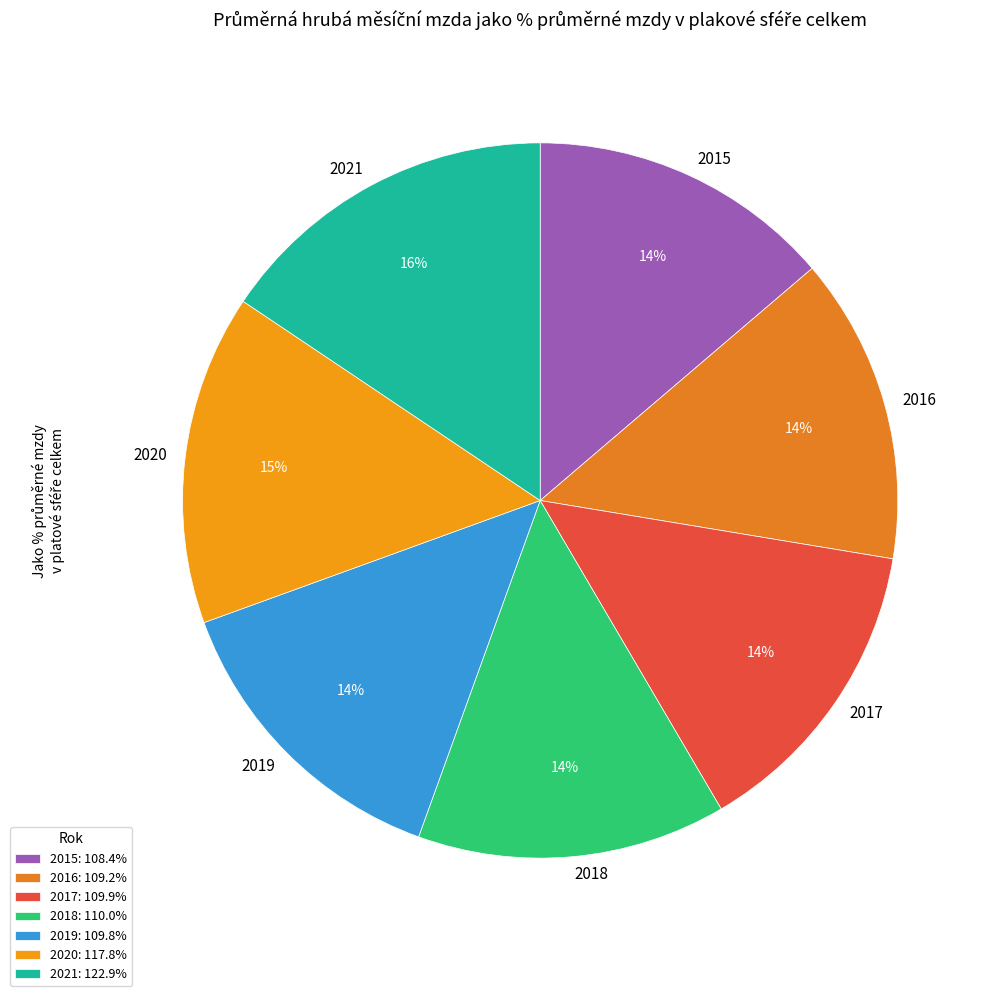

True or false: 2020 accounts for 5% of the total.

False